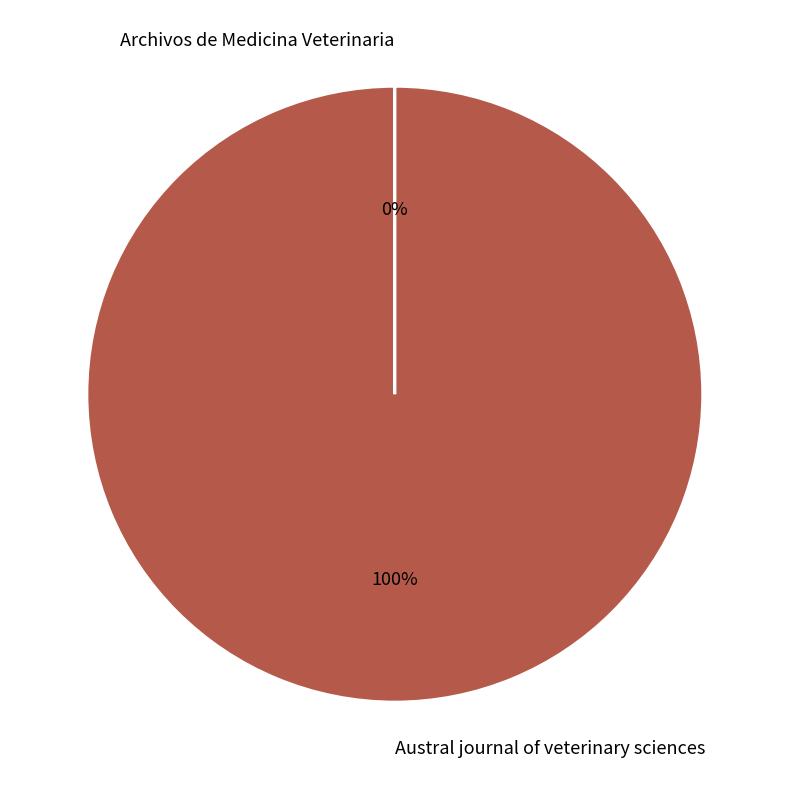

To the nearest percent, what is the average slice percentage?

50%